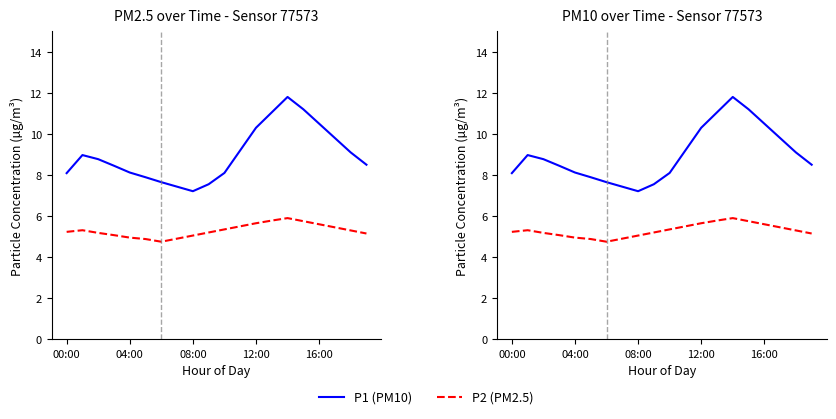

What position from the right is 10?

10